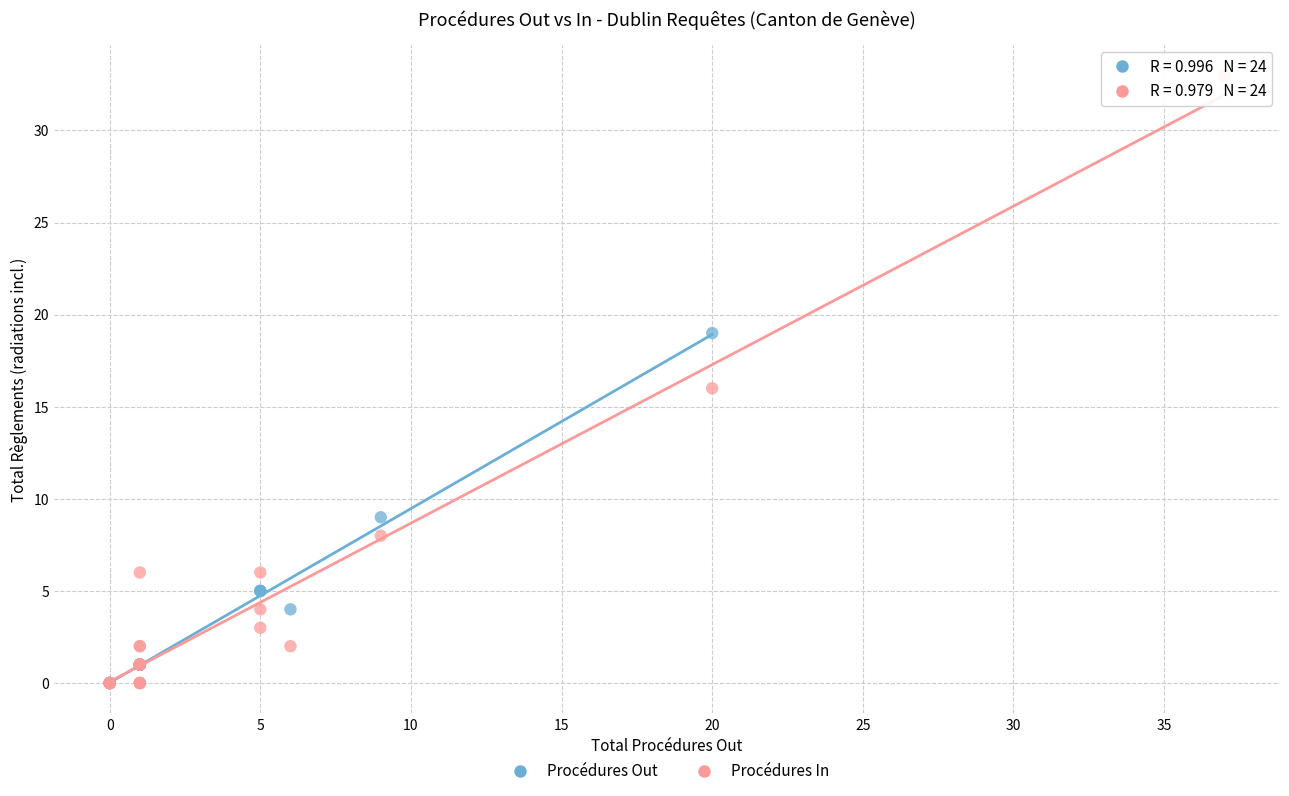

Which series has the widest spread of Y values?

Procédures In